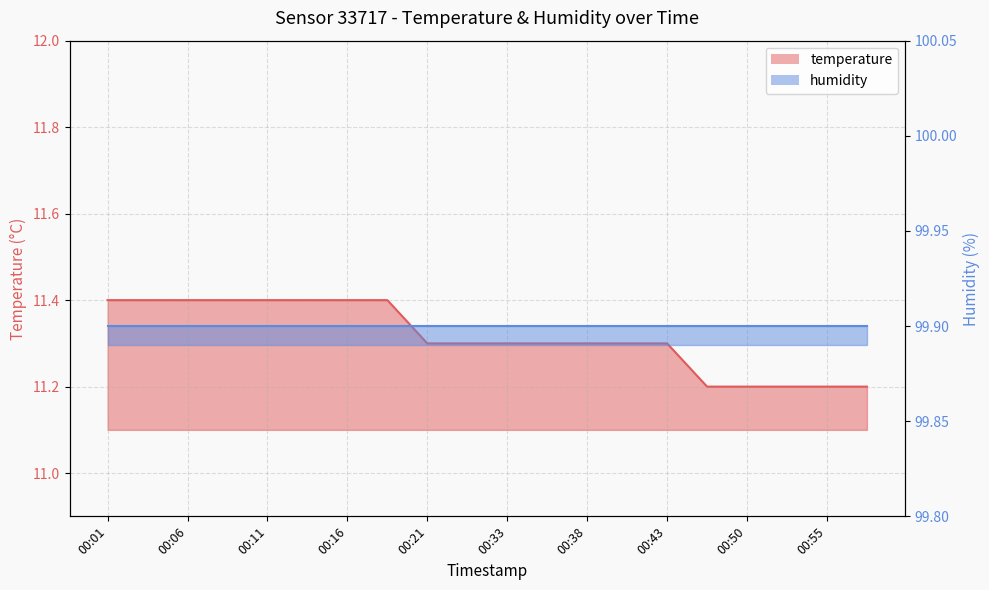

The value at 00:33 is 11.3. True or false?

True